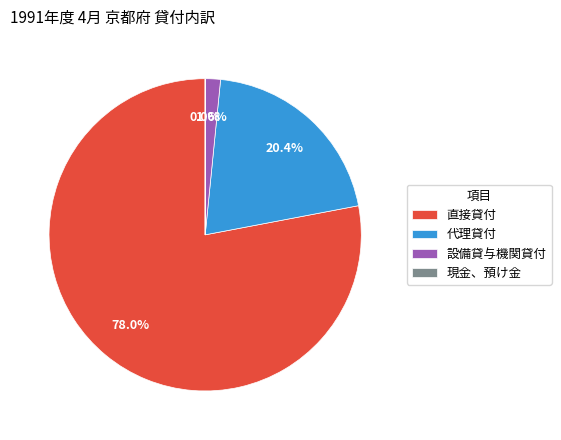

Between 直接貸付 and 設備貸与機関貸付, which is larger?

直接貸付